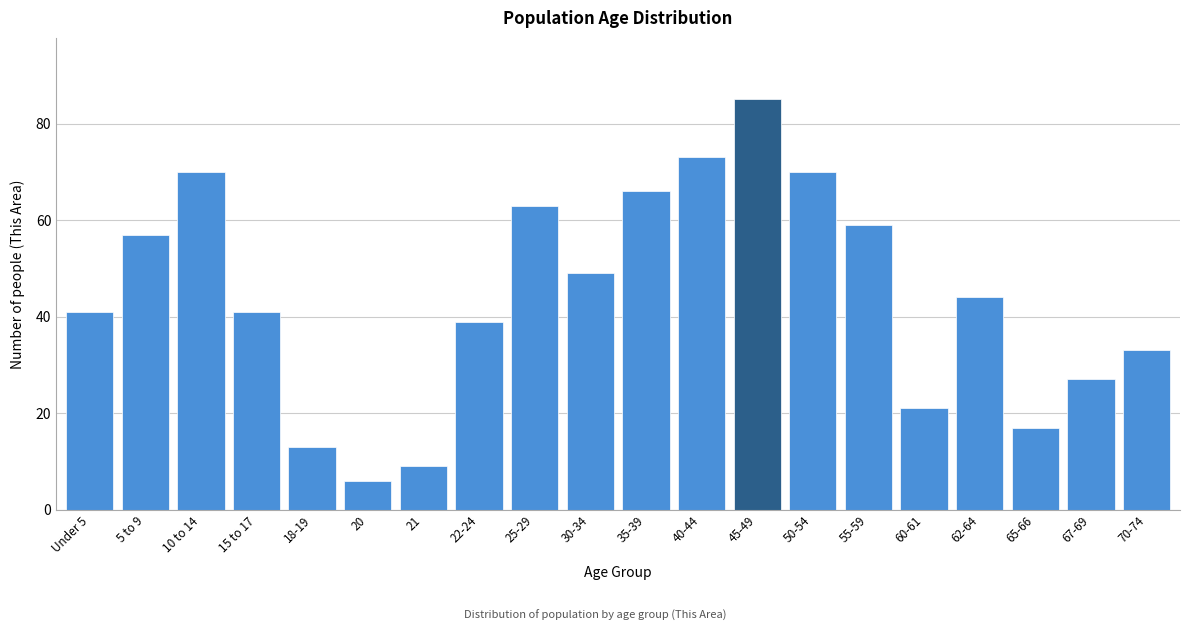

Reading left to right, extract all data points from this chart.

Under 5=41	5 to 9=57	10 to 14=70	15 to 17=41	18-19=13	20=6	21=9	22-24=39	25-29=63	30-34=49	35-39=66	40-44=73	45-49=85	50-54=70	55-59=59	60-61=21	62-64=44	65-66=17	67-69=27	70-74=33